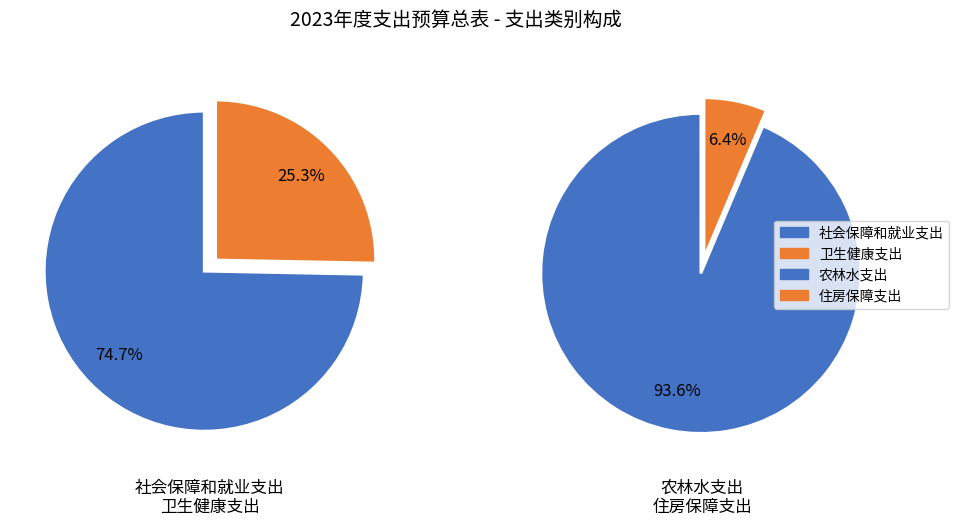

Is the sum of 农林水支出 and 社会保障和就业支出 greater than half?

Yes